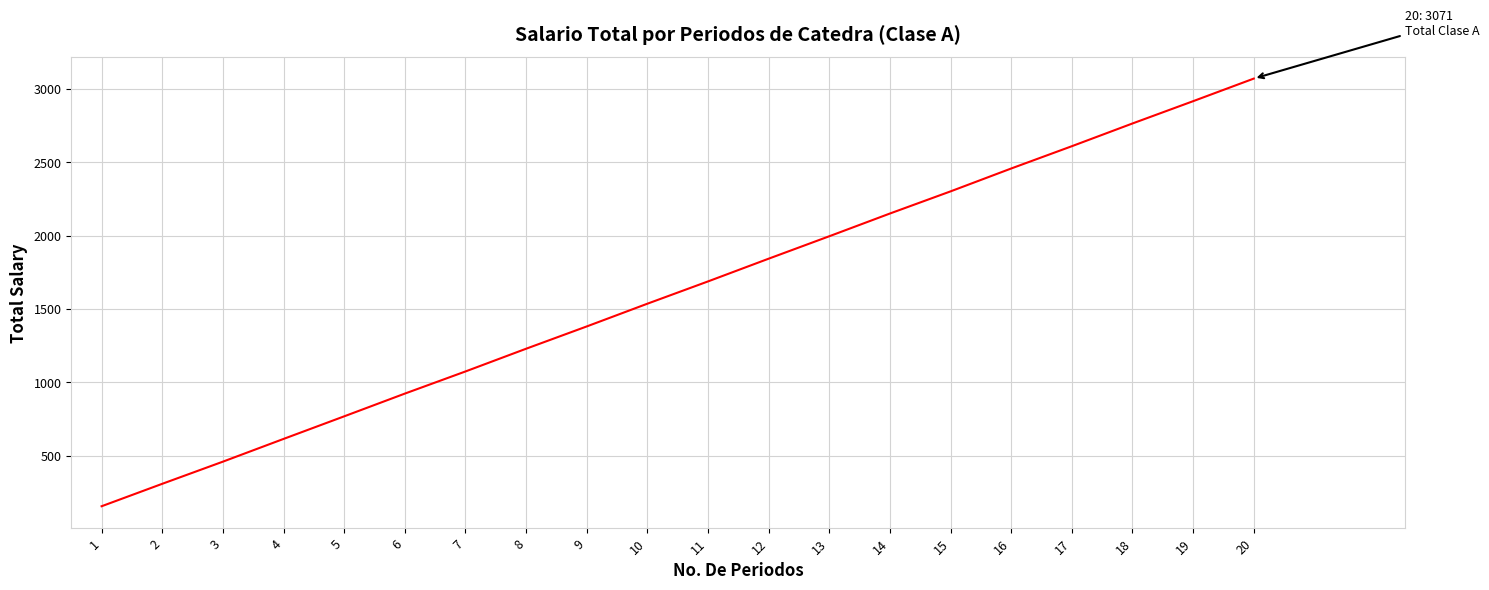

True or false: there are more than 2 points higher than both neighbors.

False